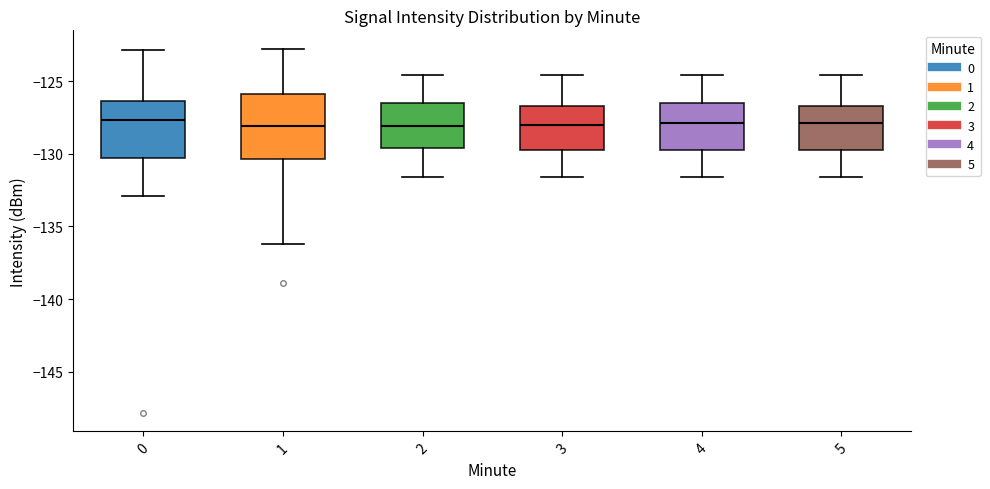

Which box is the tallest, from its lower edge to its upper edge?

1